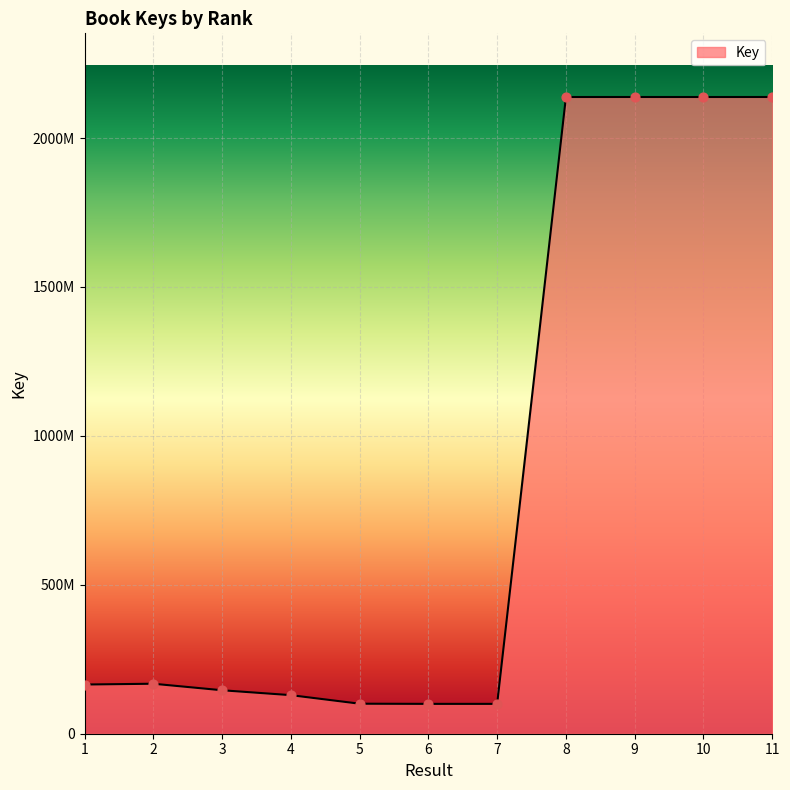

Which has a higher value, 5 or 4?

4